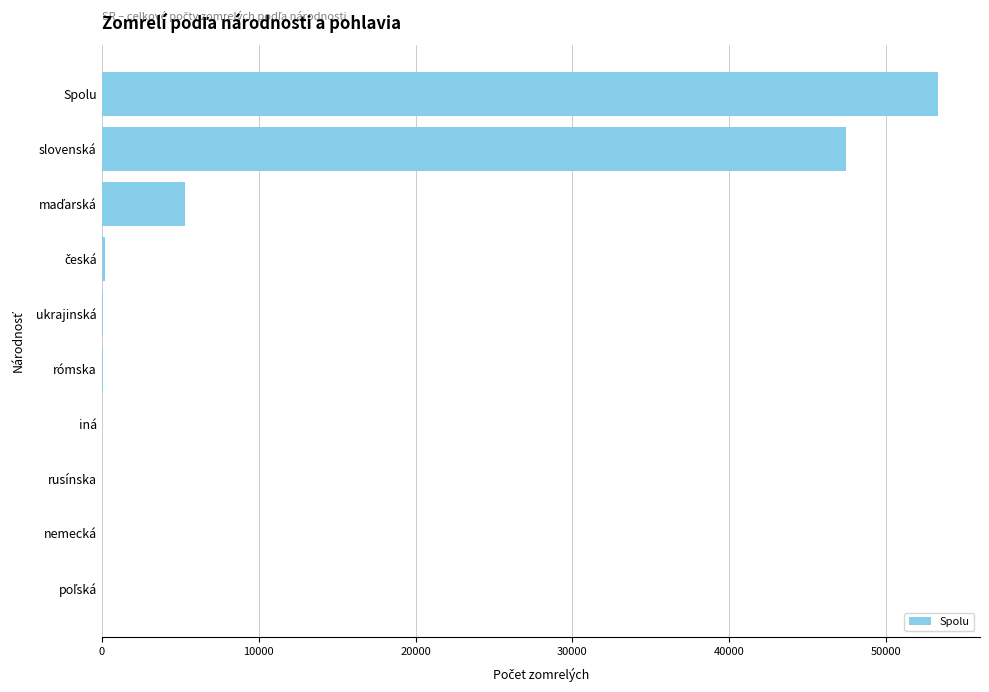

The chart shows a value of 11923 at Spolu. True or false?

False